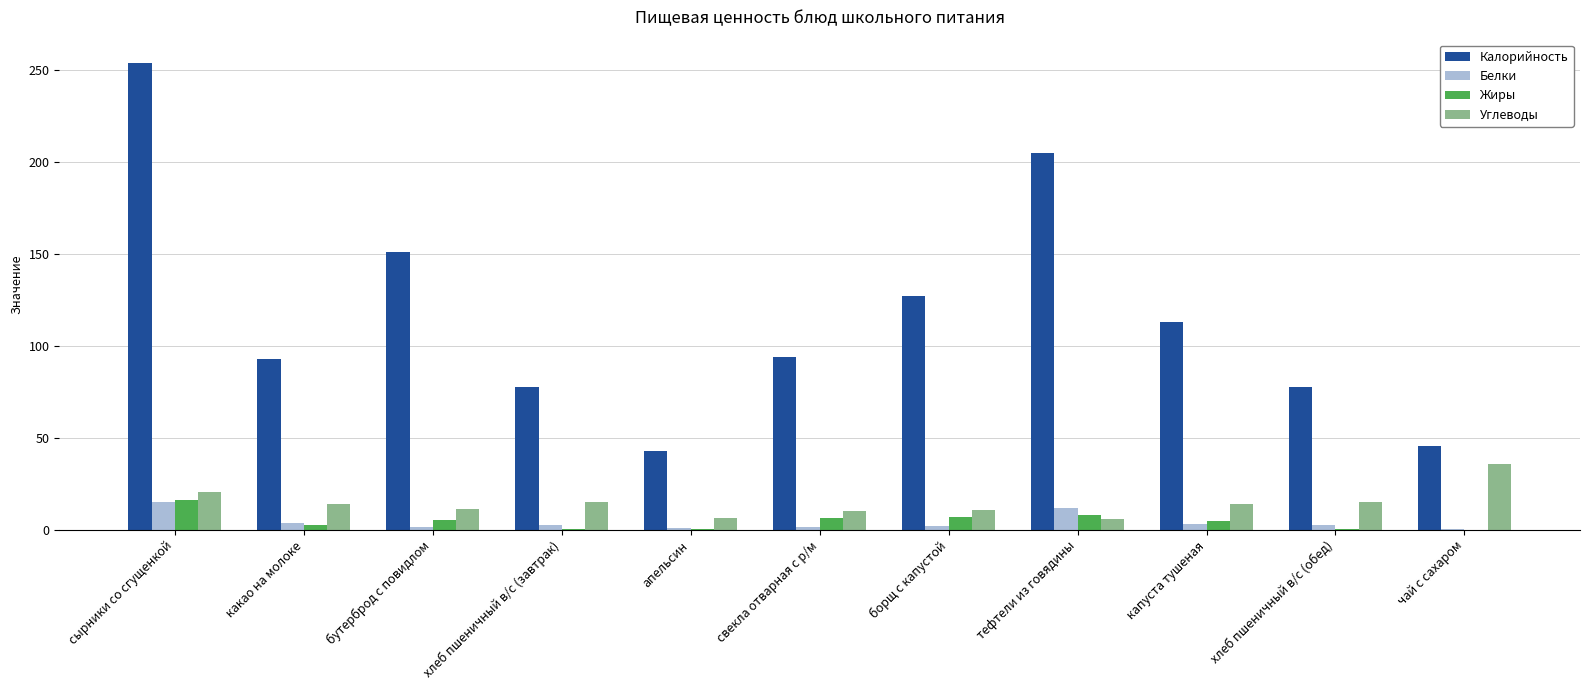

Which series changed the most between тефтели из говядины and хлеб пшеничный в/с (обед)?

Калорийность